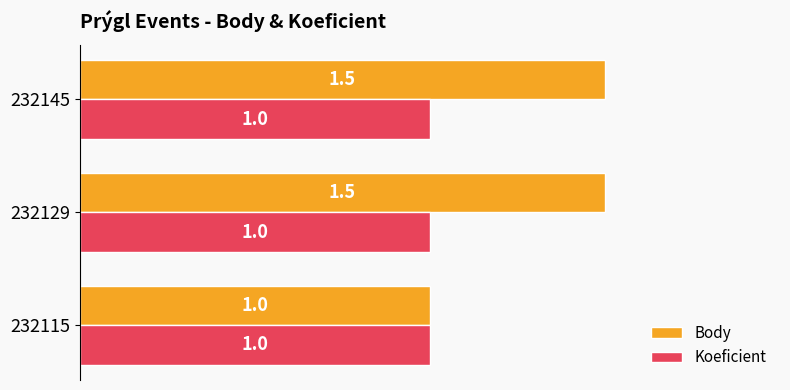

What is the total value across all series at 232129?

2.5